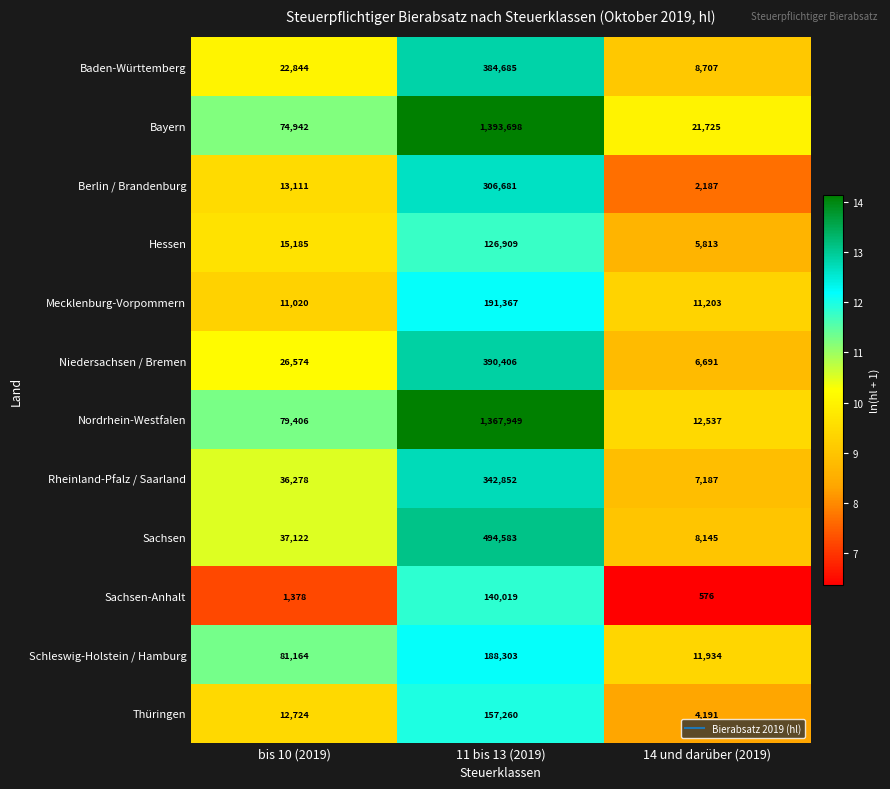

List the series in order of their peak value, lowest first.

Hessen, Sachsen-Anhalt, Thüringen, Schleswig-Holstein / Hamburg, Mecklenburg-Vorpommern, Berlin / Brandenburg, Rheinland-Pfalz / Saarland, Baden-Württemberg, Niedersachsen / Bremen, Sachsen, Nordrhein-Westfalen, Bayern